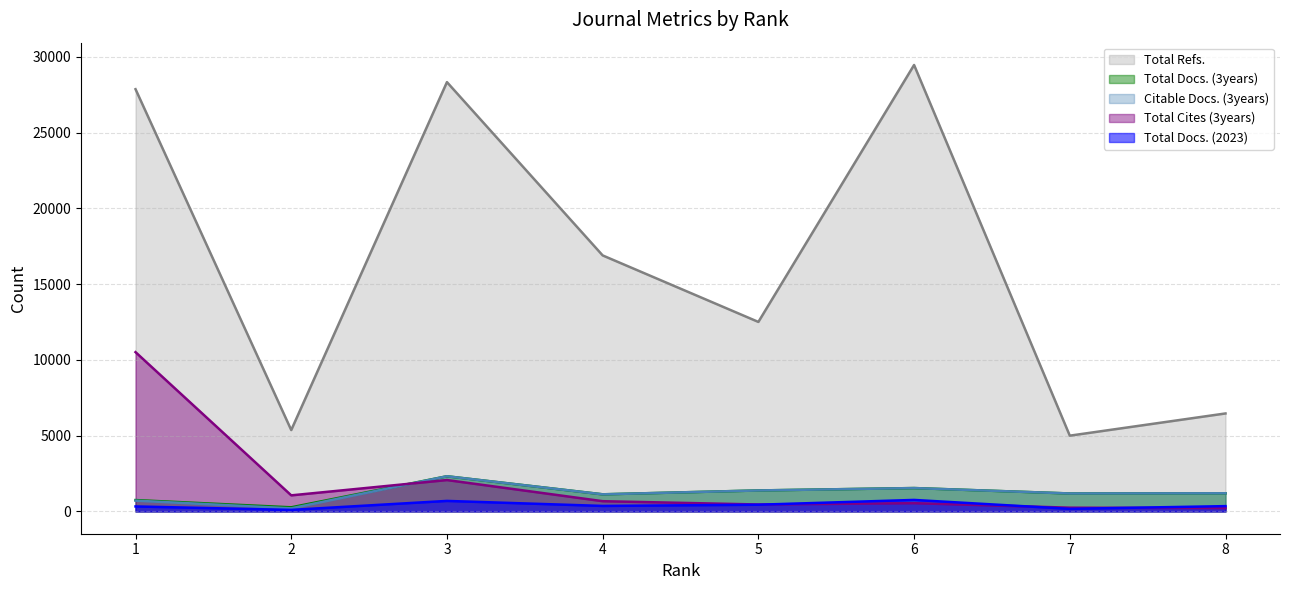

Reading right to left, extract all data points from this chart.

Total Docs. (2023): 8=348	7=168	6=757	5=441	4=361	3=692	2=100	1=327
Total Docs. (3years): 8=1196	7=1183	6=1540	5=1383	4=1127	3=2319	2=269	1=748
Total Refs.: 8=6464	7=4998	6=29460	5=12504	4=16893	3=28329	2=5368	1=27863
Total Cites (3years): 8=217	7=245	6=543	5=456	4=674	3=2069	2=1059	1=10510
Citable Docs. (3years): 8=1196	7=1183	6=1540	5=1382	4=1127	3=2319	2=202	1=710